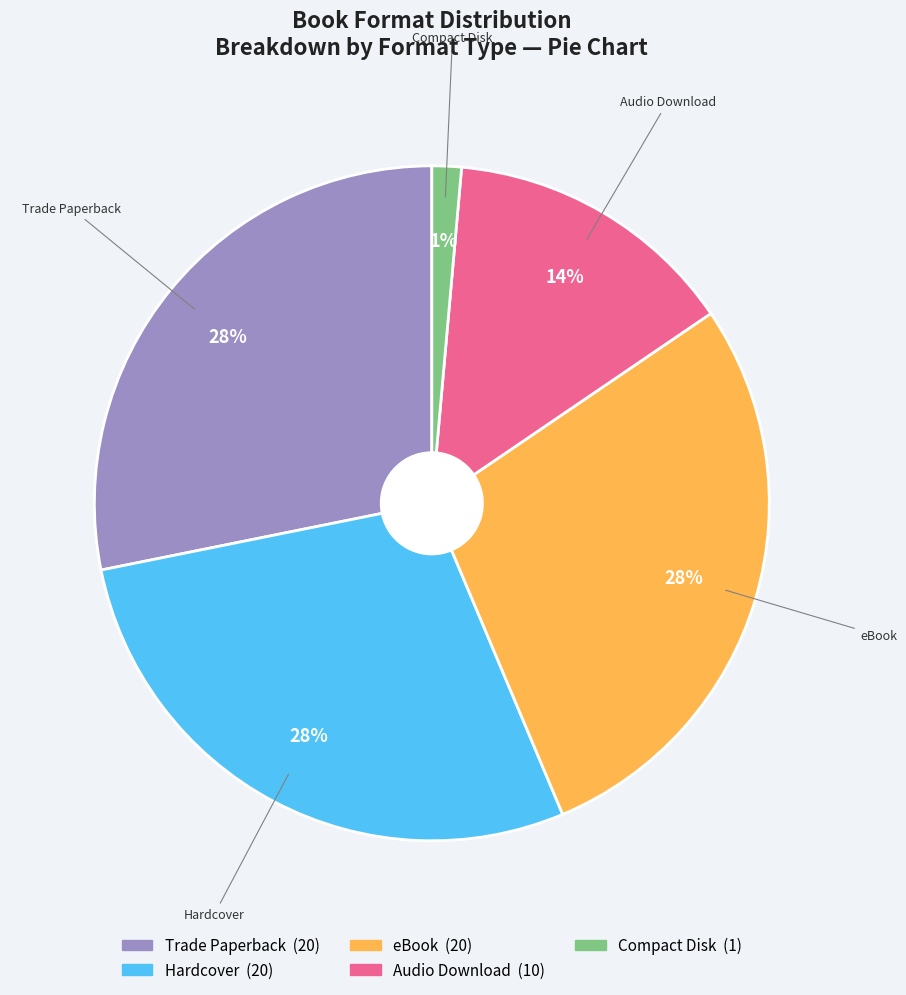

To the nearest percent, what is the average slice percentage?

20%